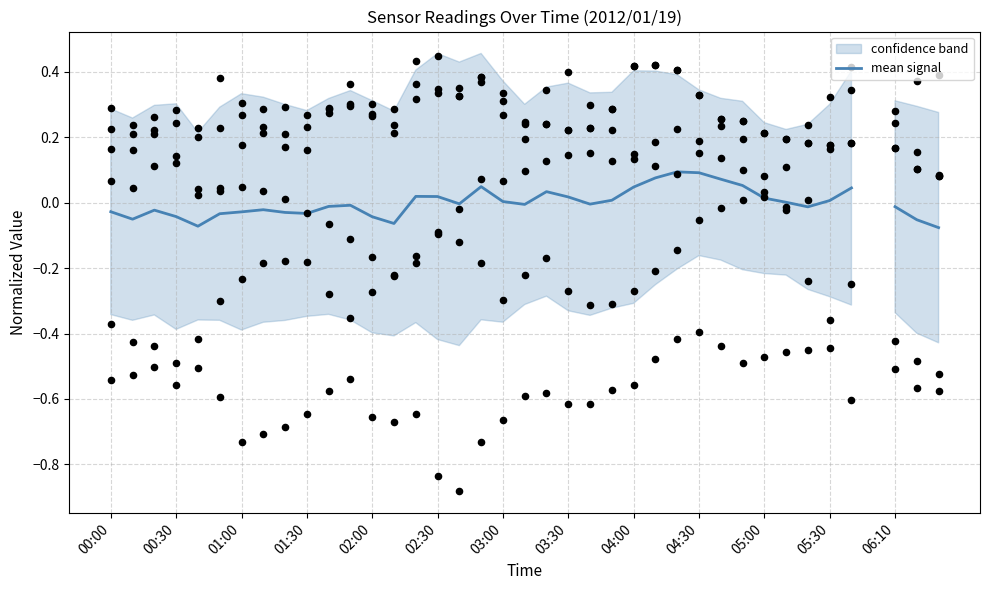

Which has a higher value, 06:10 or 00:30?

06:10